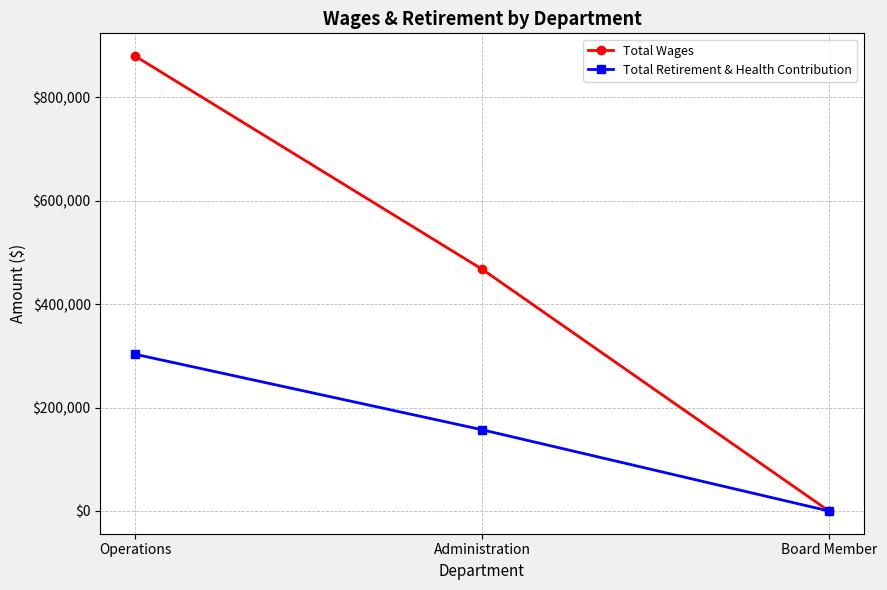

Count the Total Retirement & Health Contribution values in the range 0 to 302975.

3